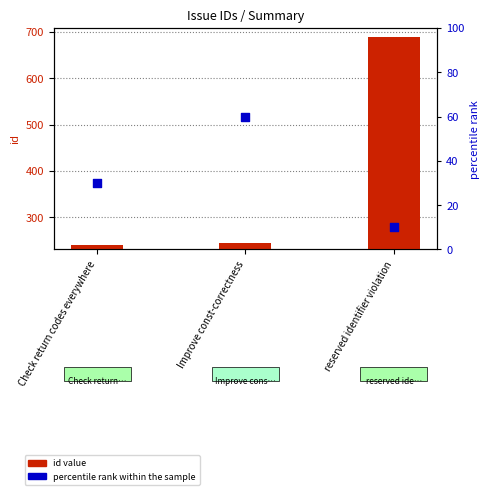

Is the value of percentile rank within the sample at reserved identifier violation greater than the value of id at Improve const-correctness?

No